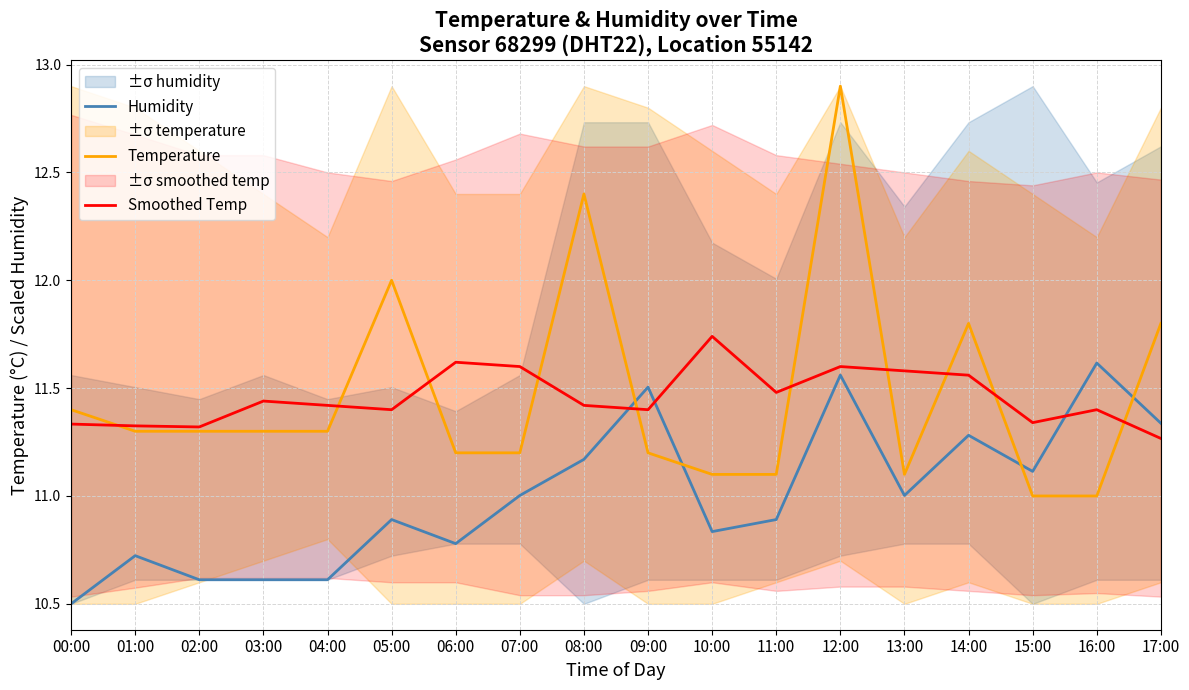

Where is Temperature nearest to the value 11?

15:00